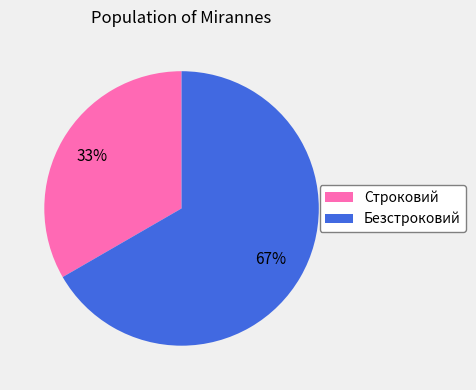

Is Строковий the majority of the pie?

No